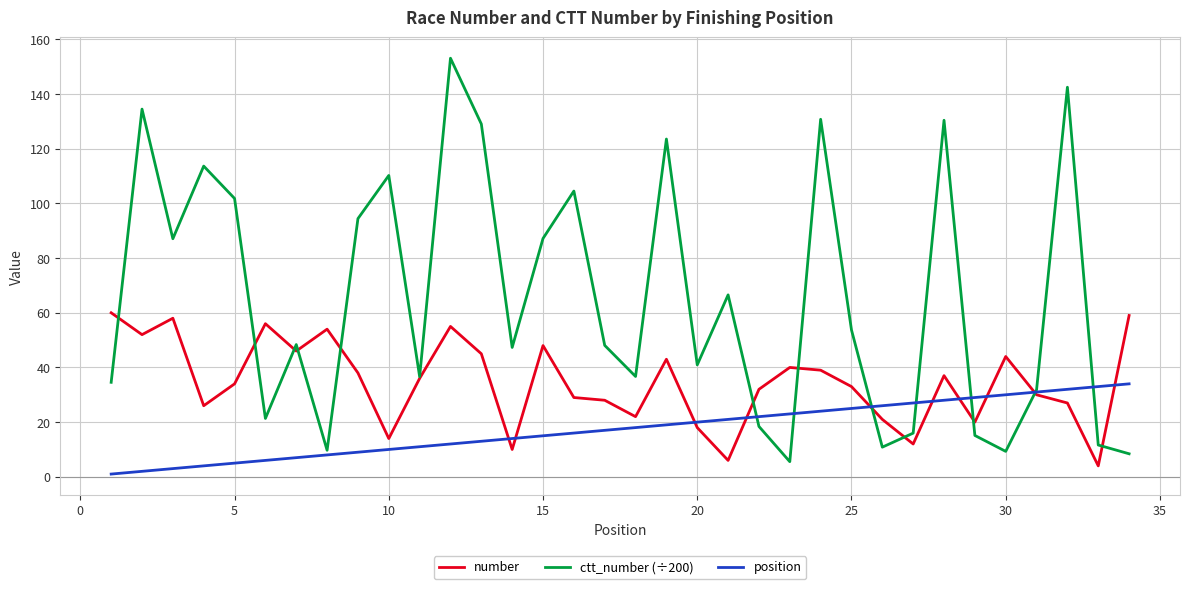

Which series has the widest spread of values?

ctt_number (÷200)